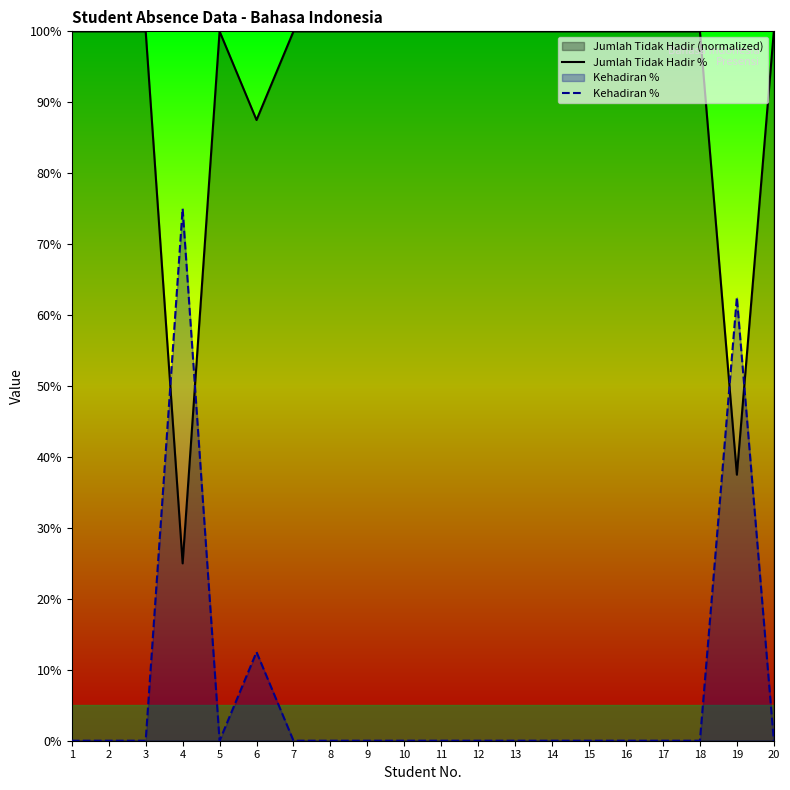

In Jumlah Tidak Hadir %, how many points are higher than both neighbors (excluding endpoints)?

1